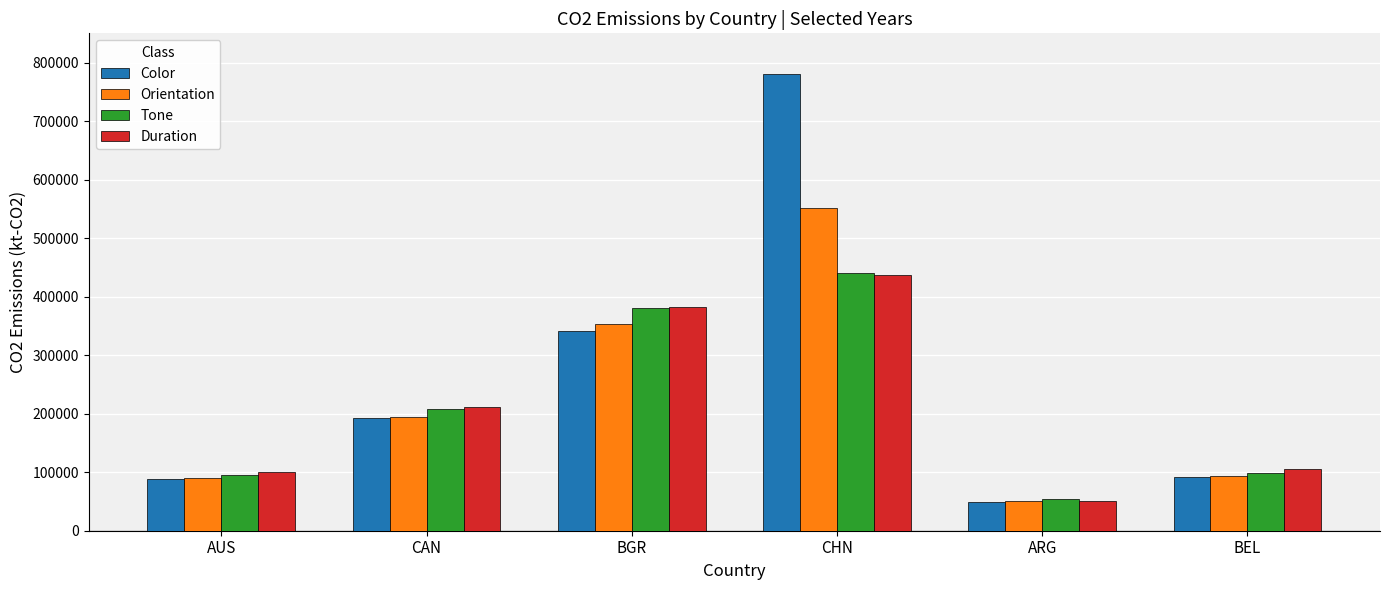

What is the spread (max minus min) of values at ARG?

4880.8